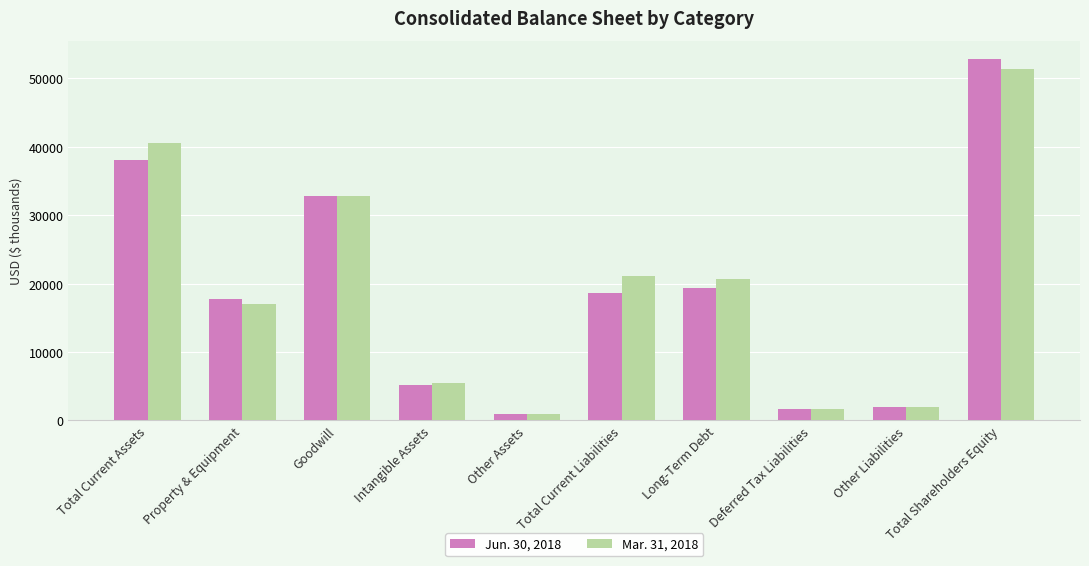

What value does the Mar. 31, 2018 series have at Total Shareholders Equity, to the nearest 50?

51350